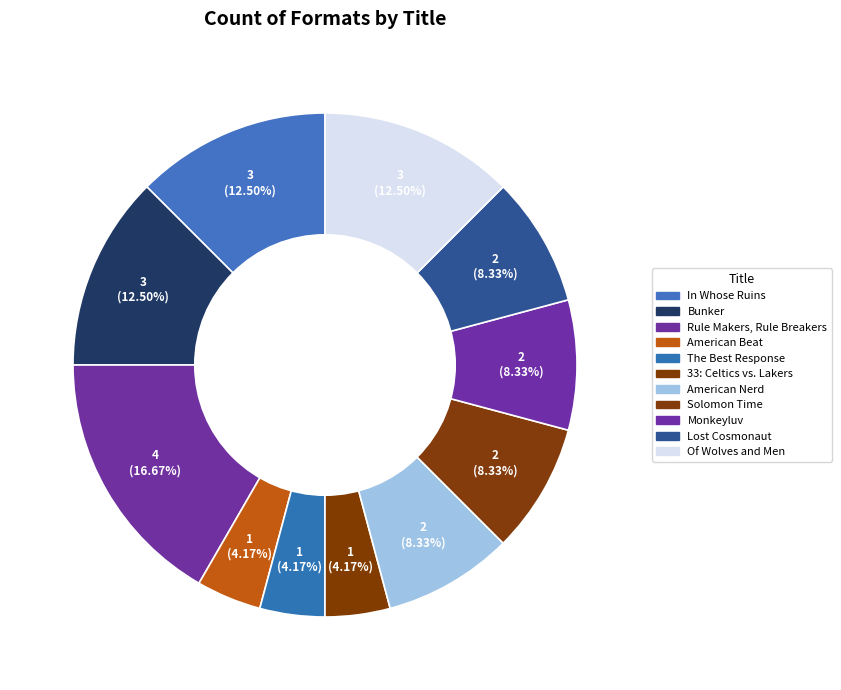

What is the smallest slice in the pie chart?

American Beat